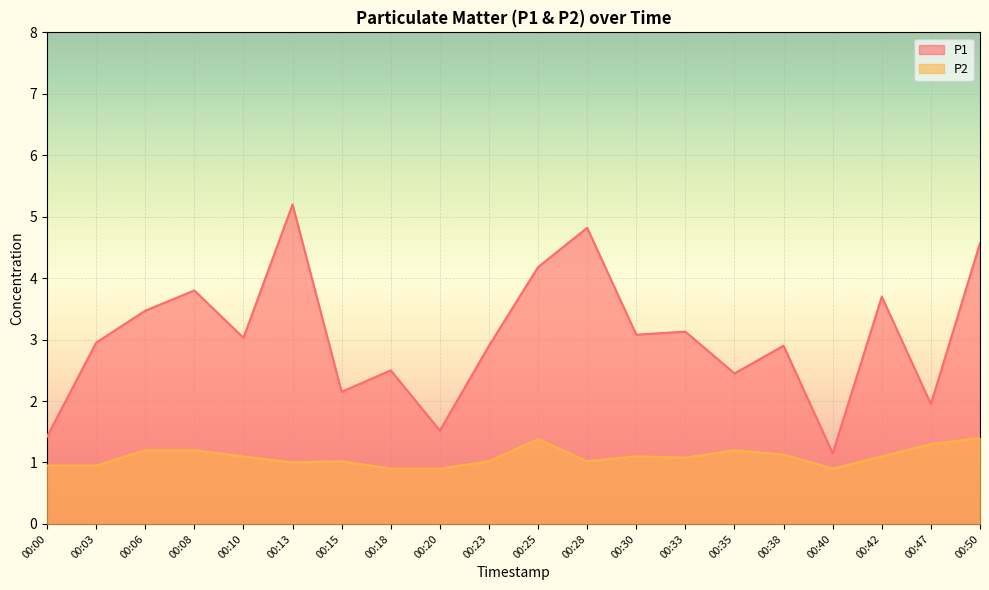

What is the value of the P2 point at the 14th from the left?

1.1